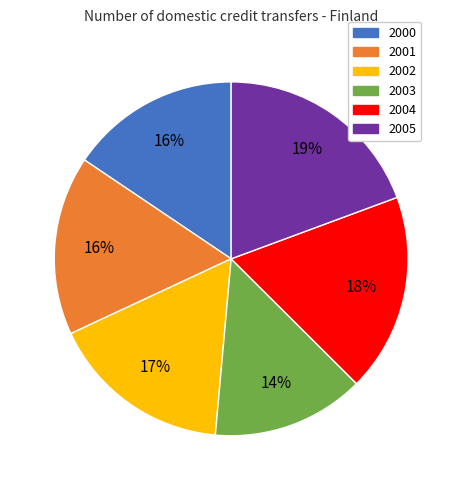

Is it true that 2005 is 10% of the pie?

False